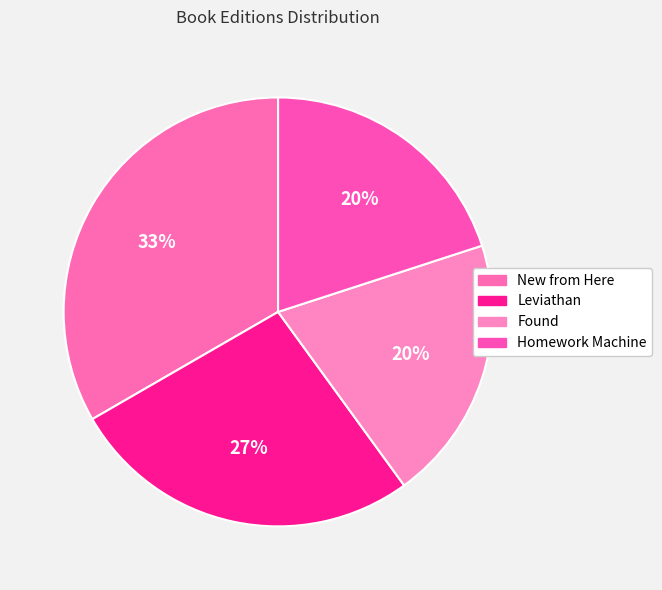

How many slices are in this pie chart?

4